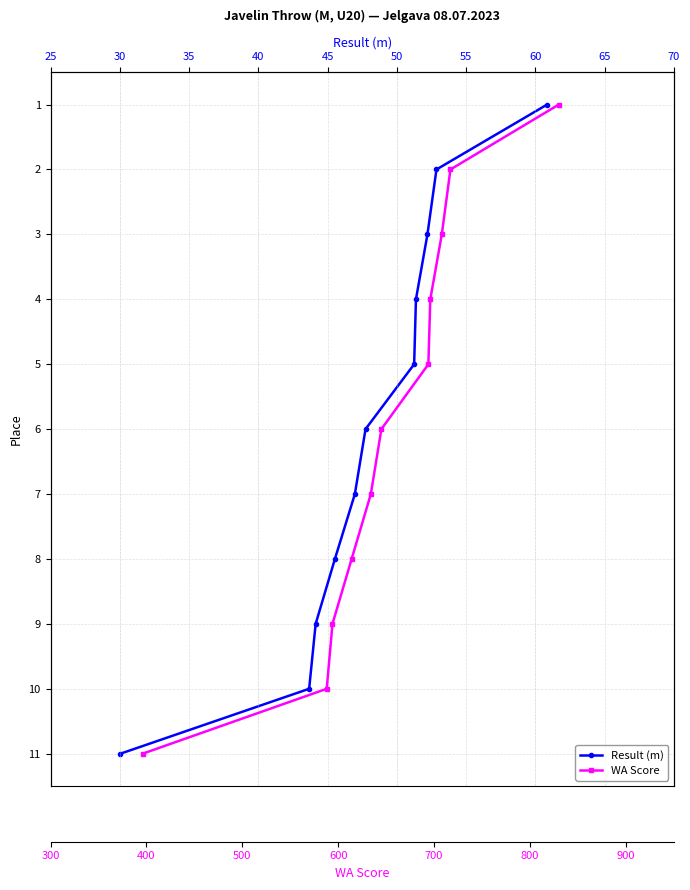

True or false: Result (m) and WA Score cross at least once.

False